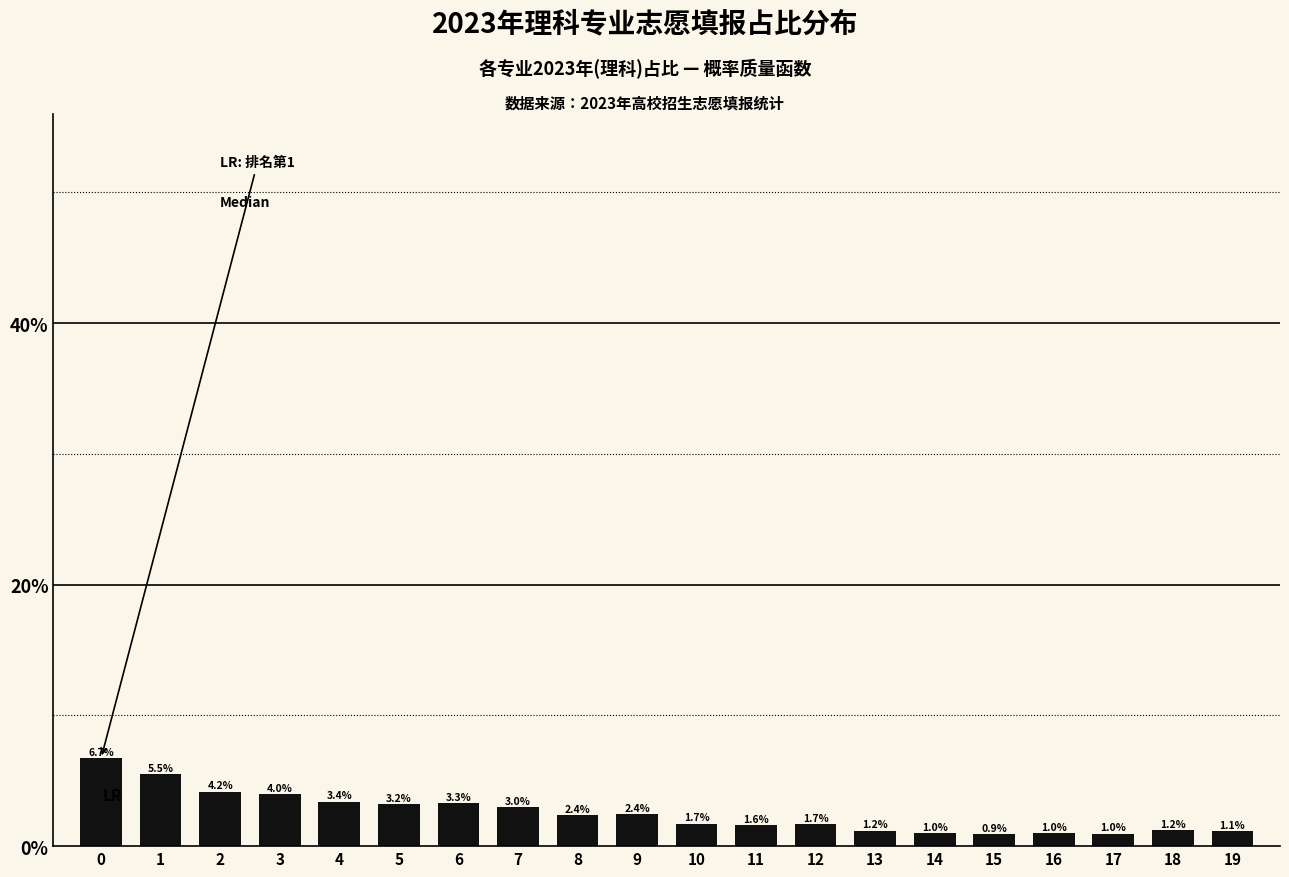

Reading left to right, extract all data points from this chart.

6.7	5.5	4.2	4.0	3.4	3.2	3.3	3.0	2.4	2.4	1.7	1.6	1.7	1.2	1.0	0.9	1.0	1.0	1.2	1.1